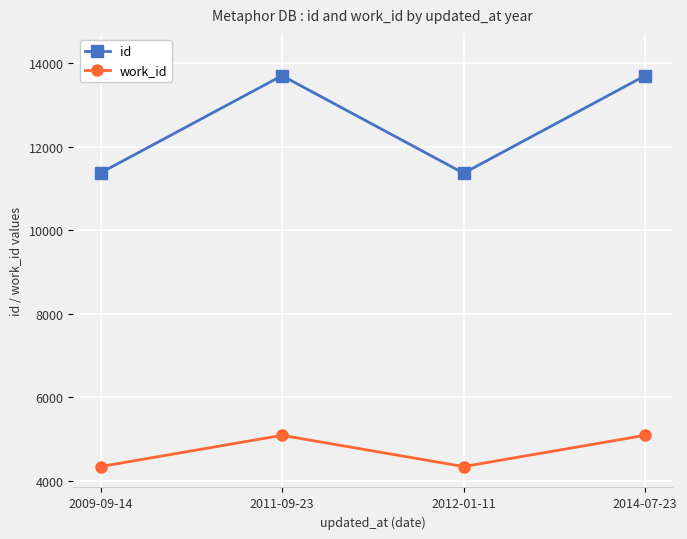

The value of id at 2011-09-23 is 4488. True or false?

False